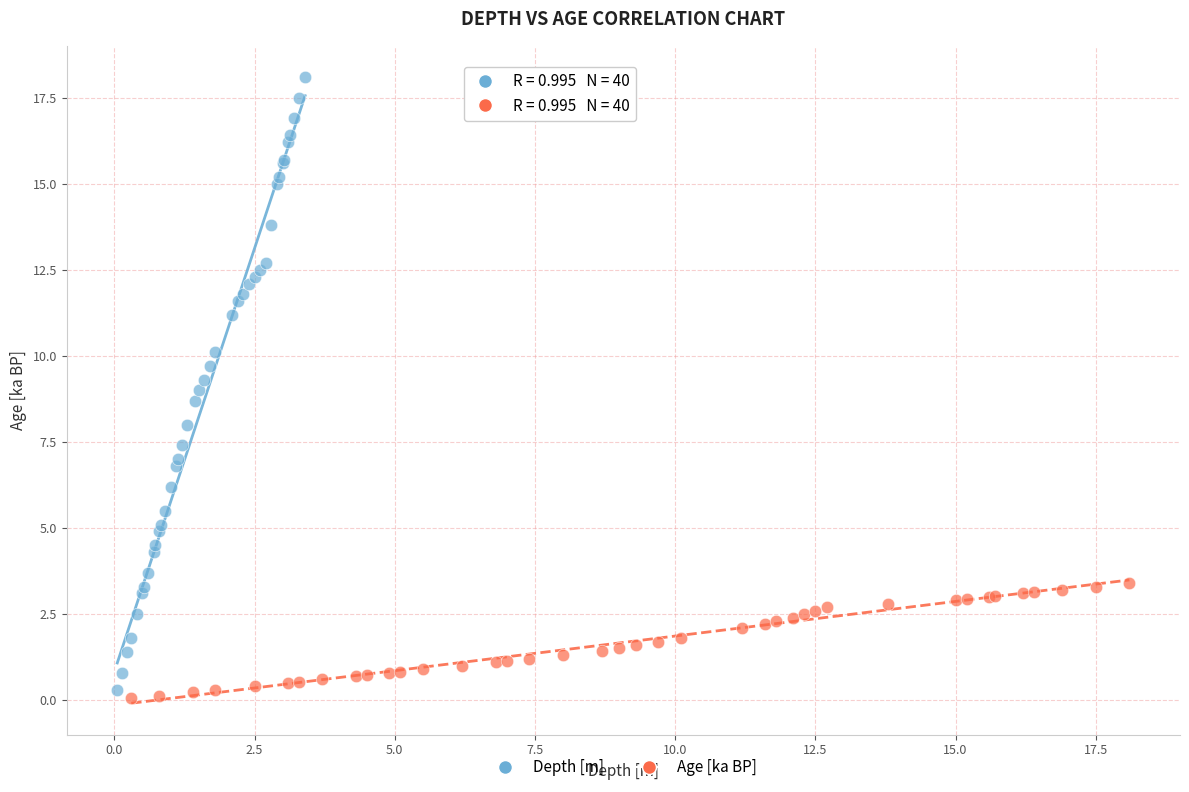

What are all the series names shown in the legend?

Depth [m], Age [ka BP]